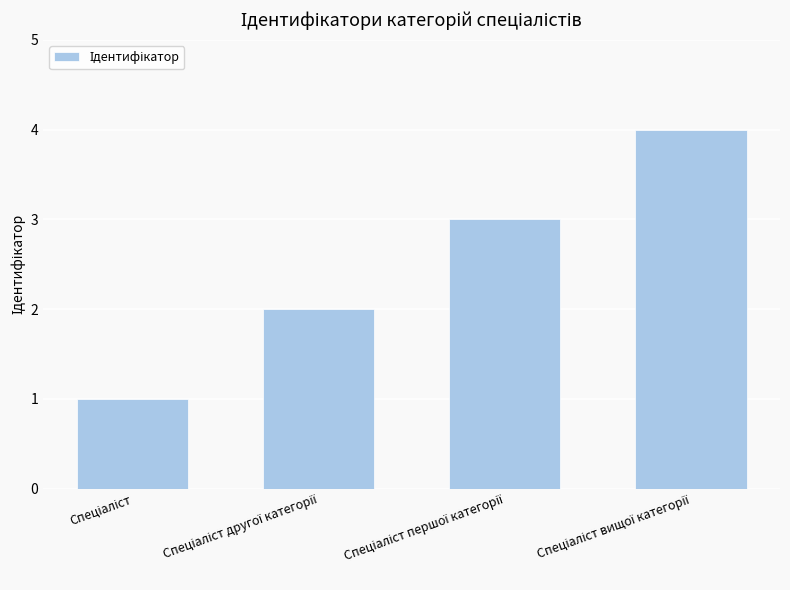

What is the sum of all values?

10